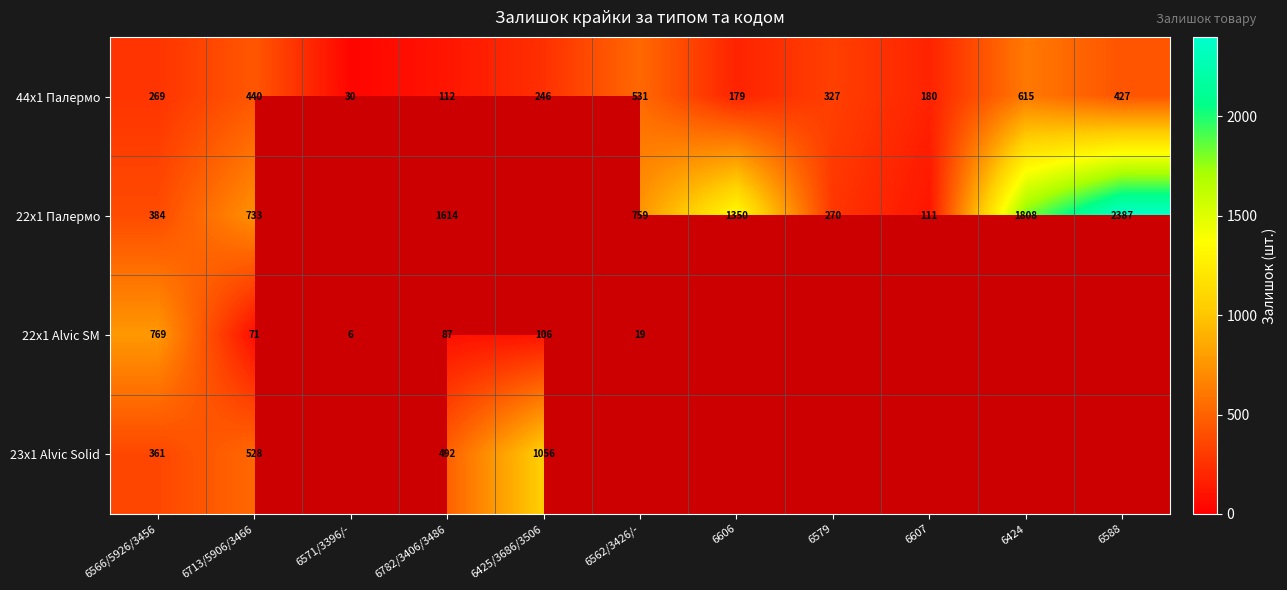

At how many categories does at least one series exceed 2159?

1